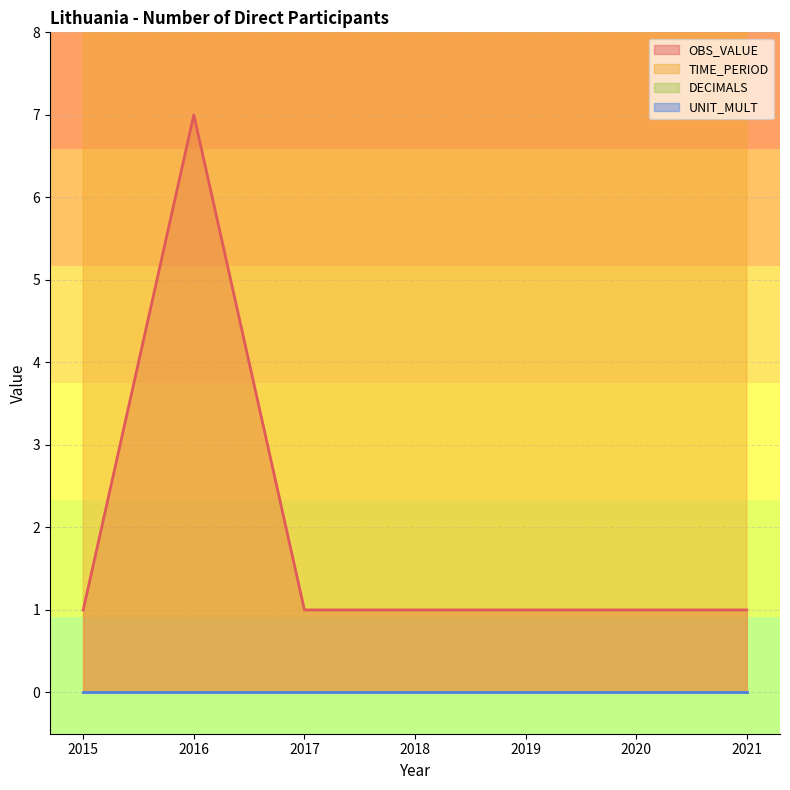

Between 2018 and 2017, which is larger?

2018